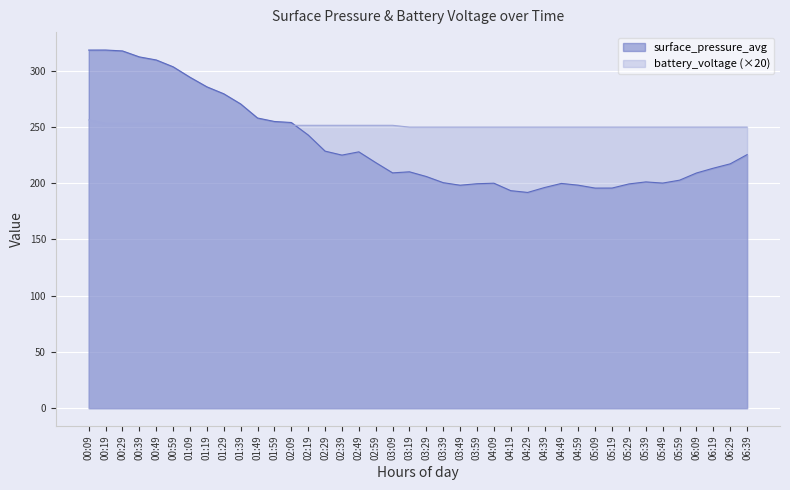

Which label corresponds to the largest value in the chart?

00:19